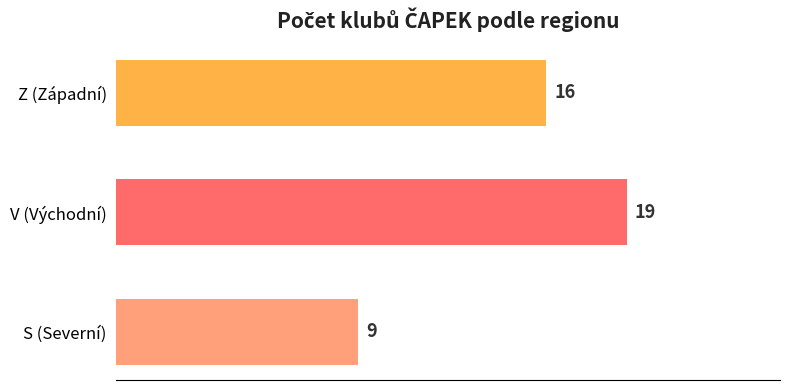

Count the values in the range 9 to 19.

3